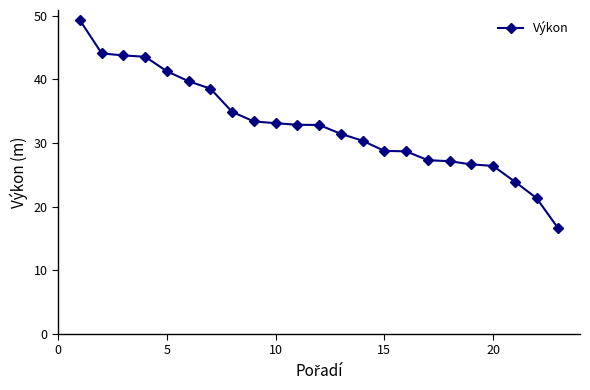

What is the difference between the maximum and second lowest values?

27.9